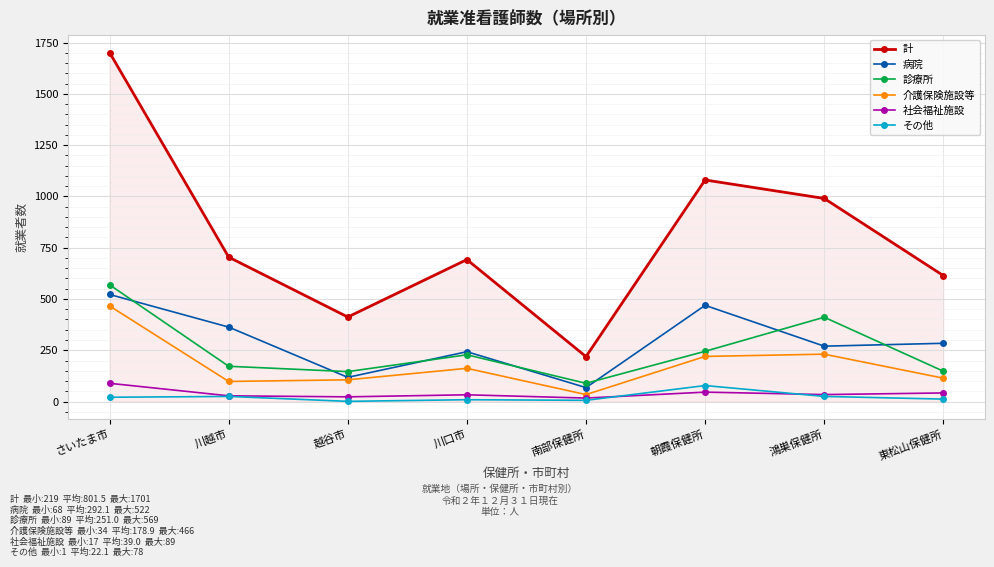

What is the maximum value shown in the chart?

1701